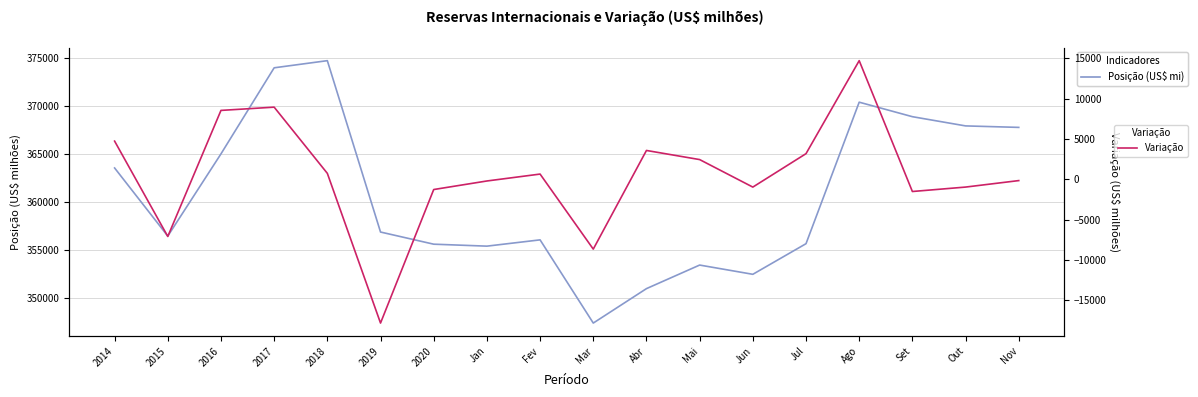

The Variação series shows -1376.7 at Jun. True or false?

False